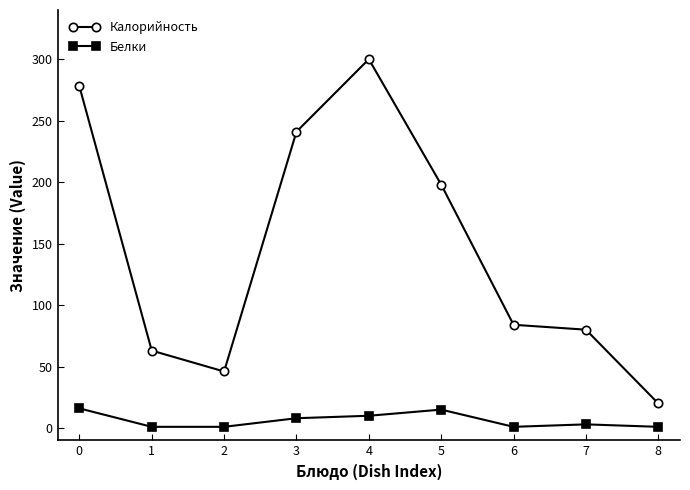

At 2, list the series in order from largest to smallest.

Калорийность, Белки